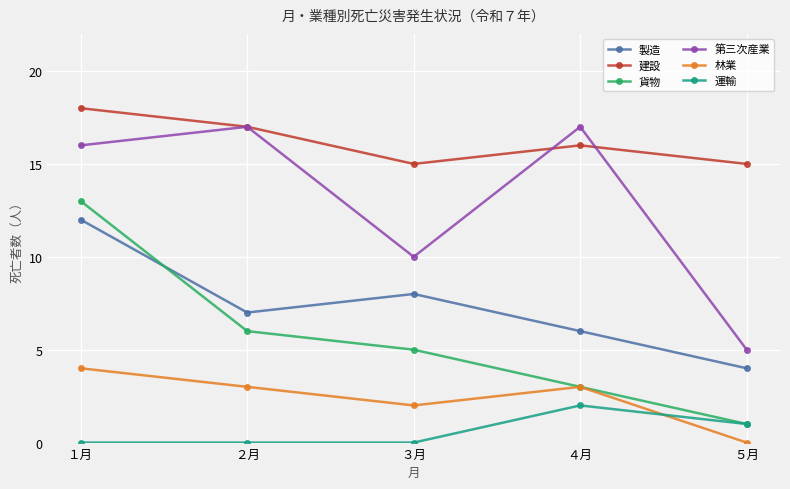

What is the difference between the 林業 values at ４月 and ５月?

3